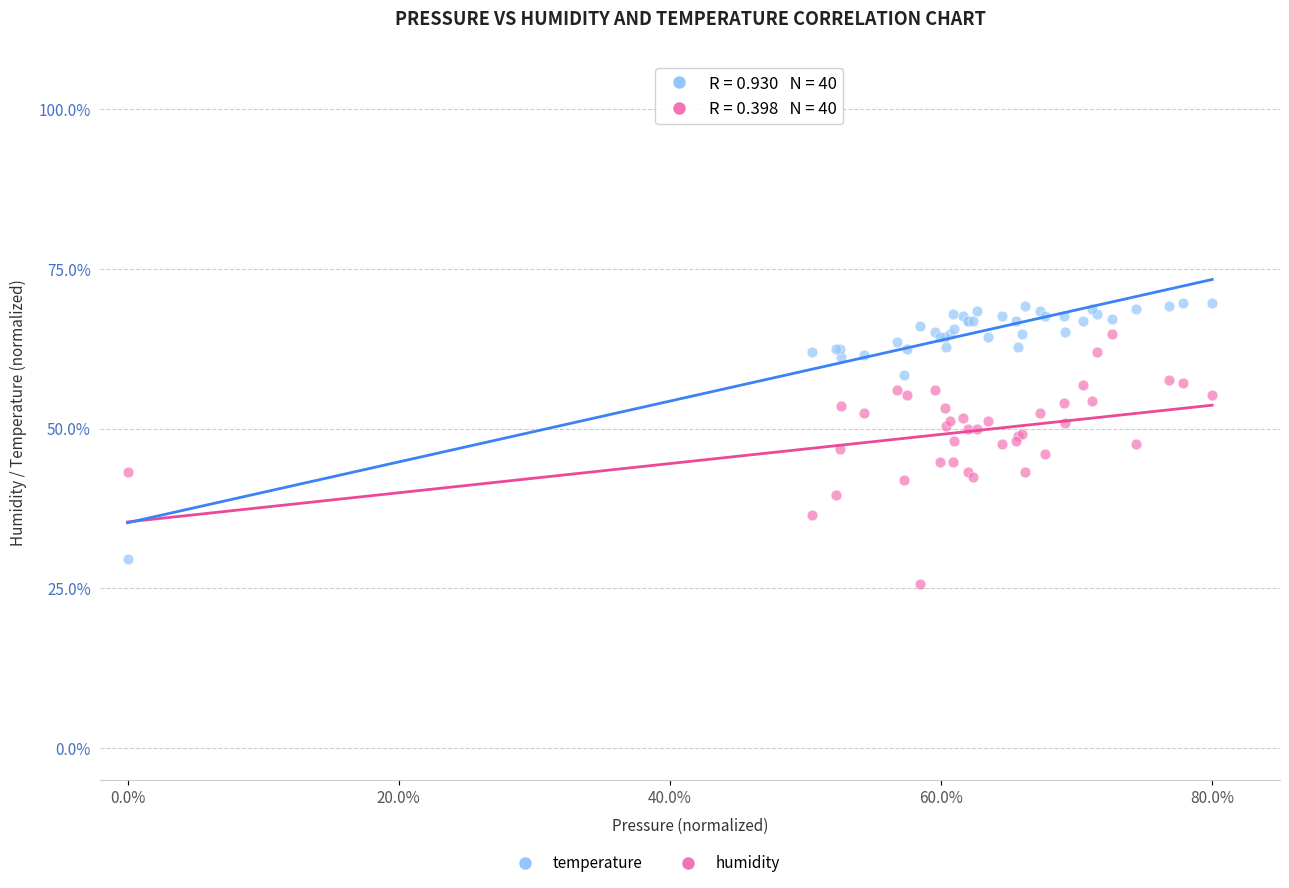

Which series reaches the minimum Y coordinate?

humidity